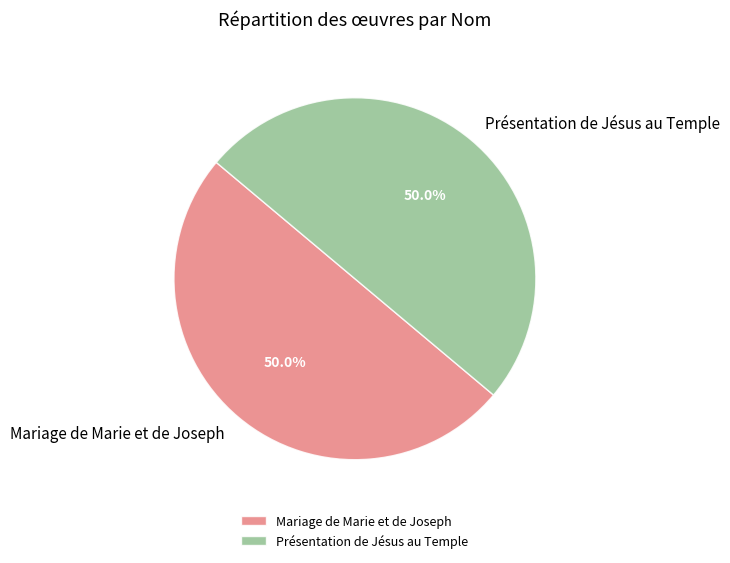

Combined, what portion of the pie is Présentation de Jésus au Temple and Mariage de Marie et de Joseph?

100.0%